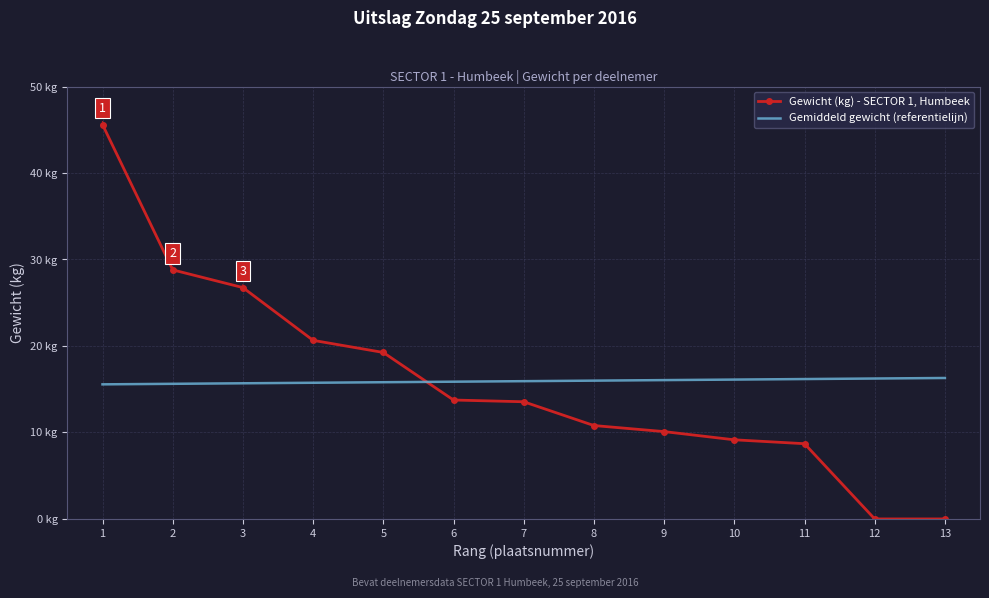

What are all the series names shown in the legend?

Gewicht (kg) - SECTOR 1, Humbeek, Gemiddeld gewicht (referentielijn)